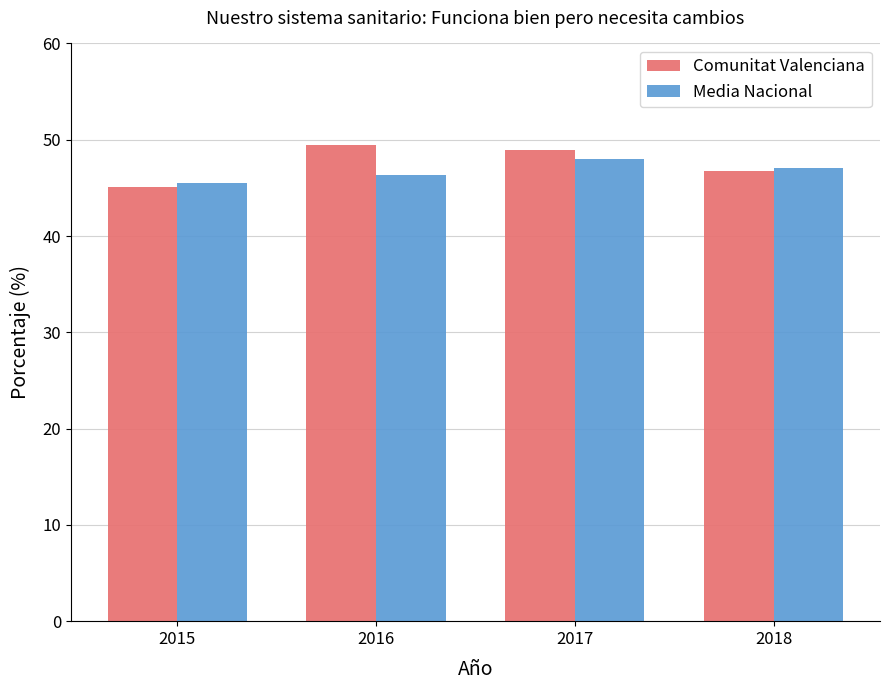

What is the value of the Comunitat Valenciana bar at the 3rd from the left?

48.9